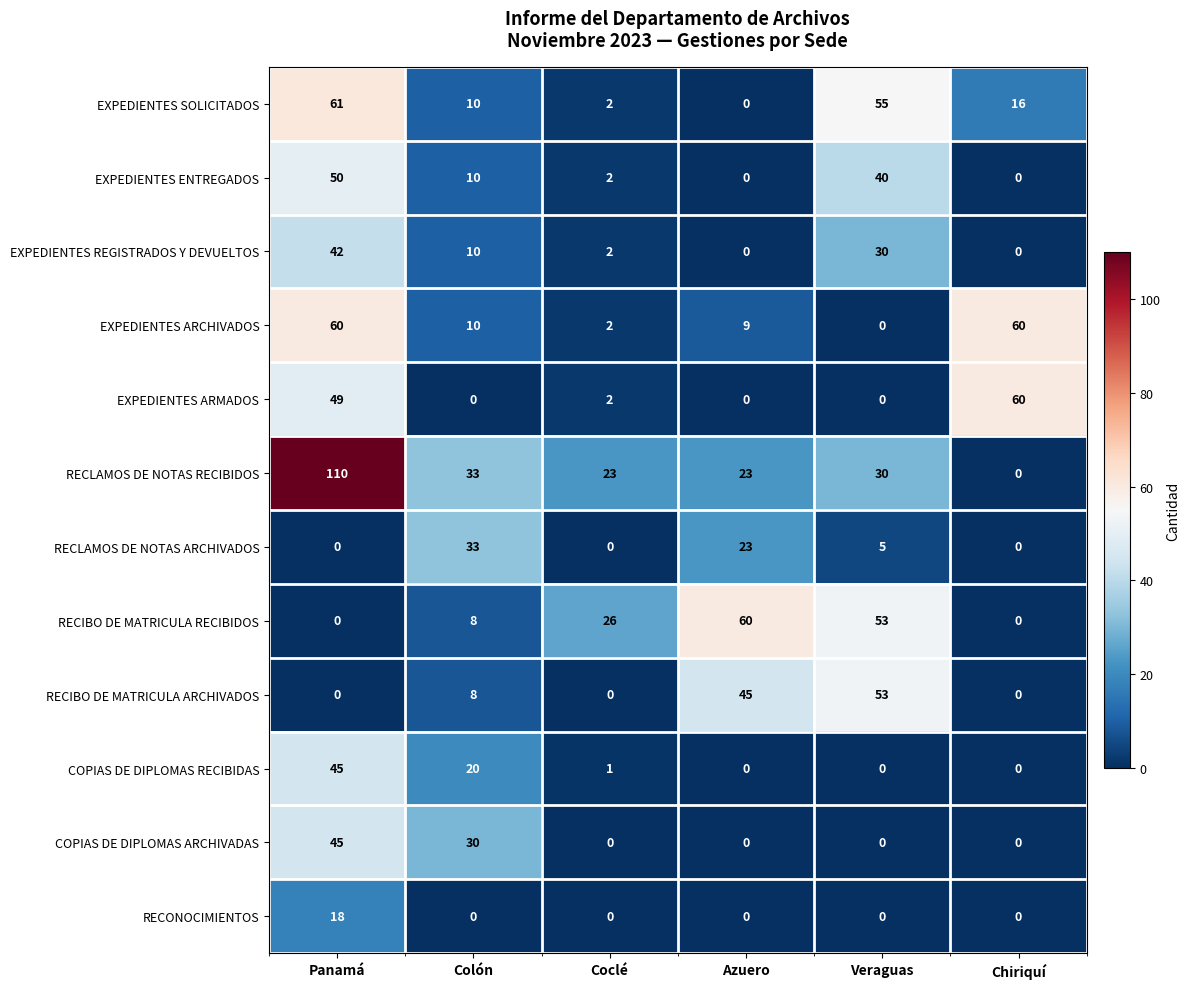

Which series has the largest range (max minus min)?

RECLAMOS DE NOTAS RECIBIDOS